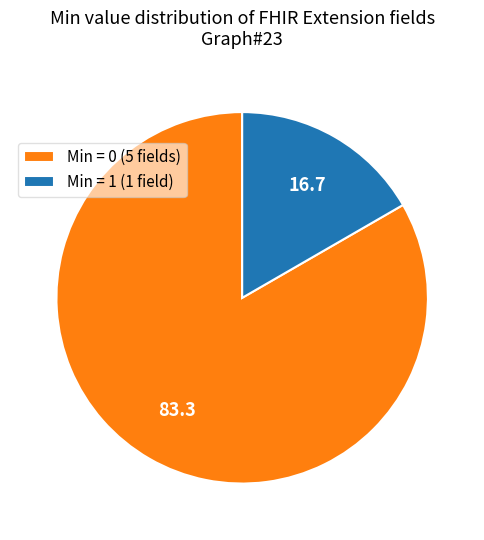

Is it true that Min = 1 (1 field) is 17% of the pie?

True